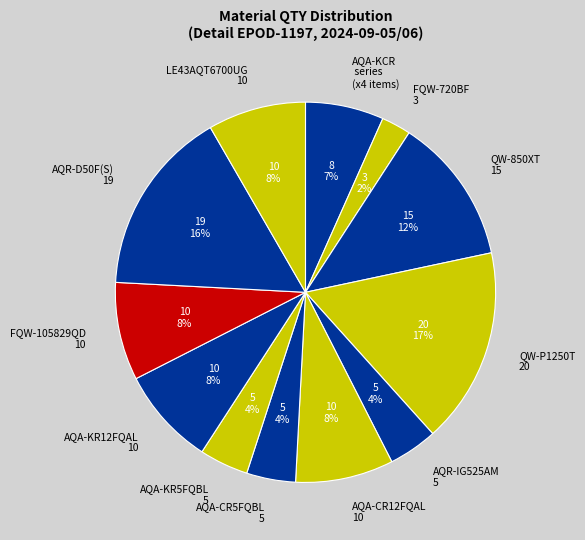

Does LE43AQT6700UG 10 represent more than half of the total?

No